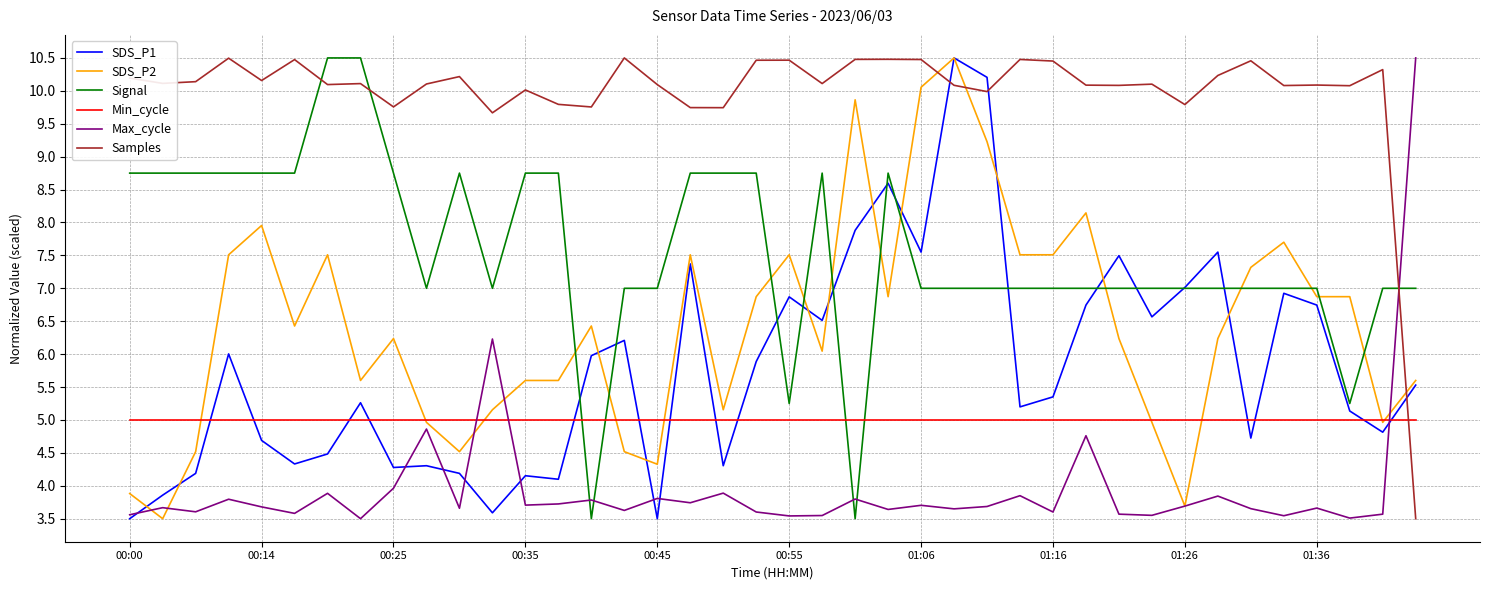

Which series has the largest total across all categories?

Samples